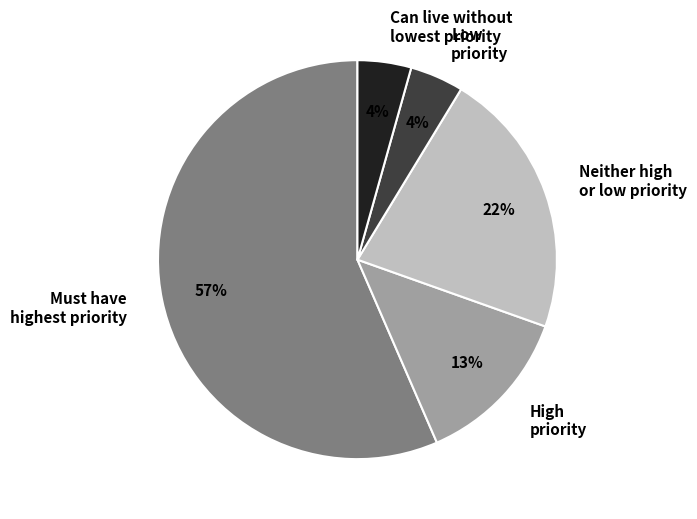

Do Can live without lowest priority and Must have highest priority together represent more than half of the pie?

Yes